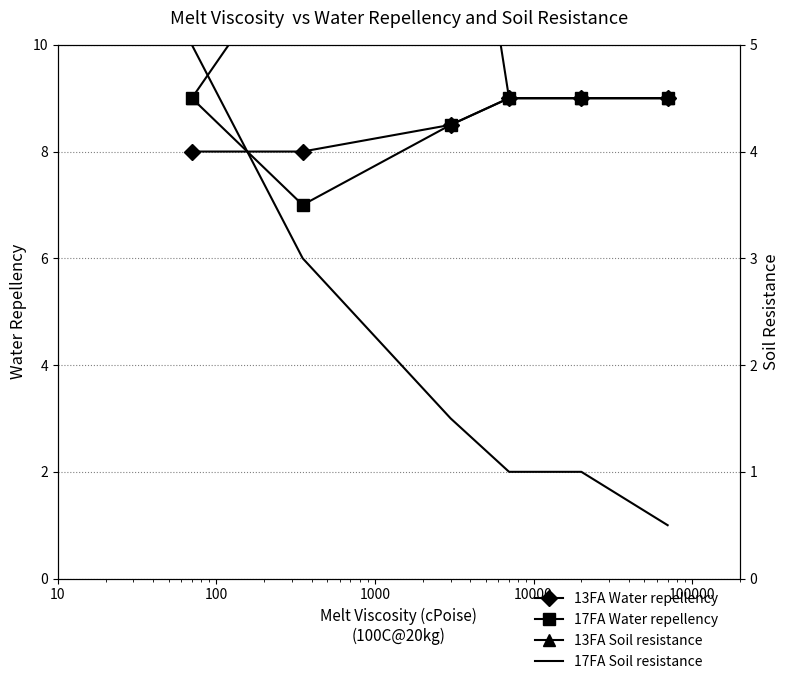

True or false: 17FA Water repellency and 17FA Soil resistance intersect in this chart.

False